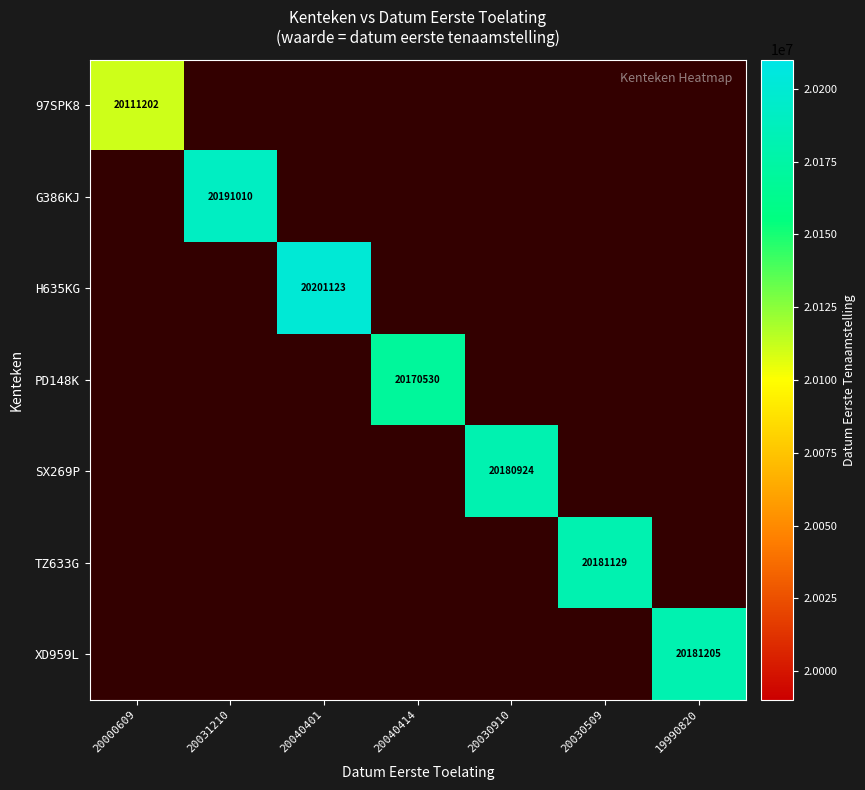

How many series are shown in this chart?

7